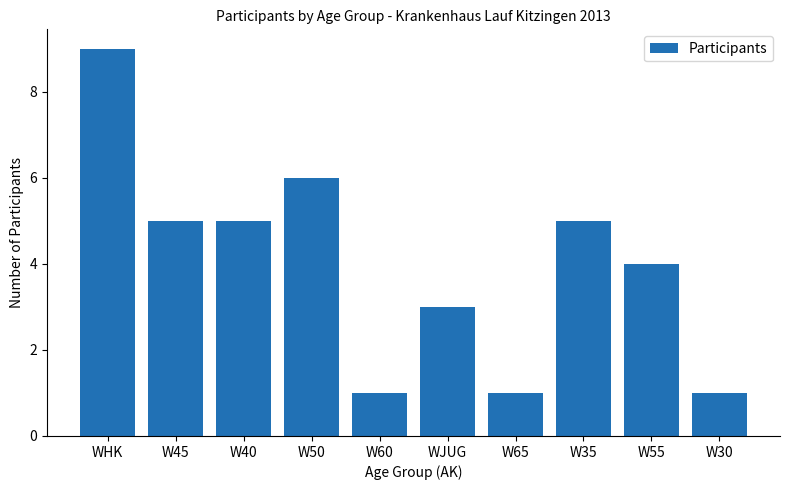

Reading left to right, what are all the values shown in this chart?

9	5	5	6	1	3	1	5	4	1